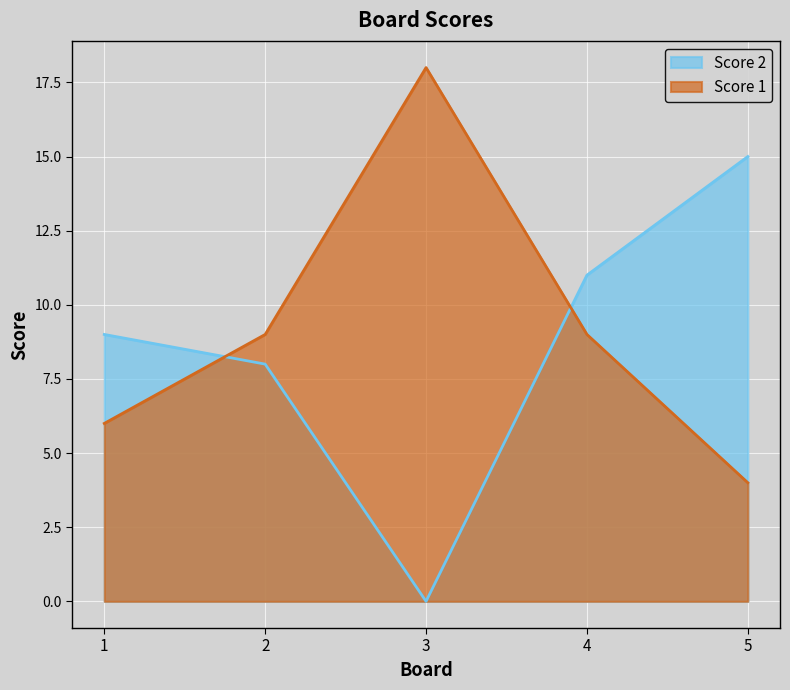

Rank the series by their maximum value, from lowest to highest.

Score 2, Score 1